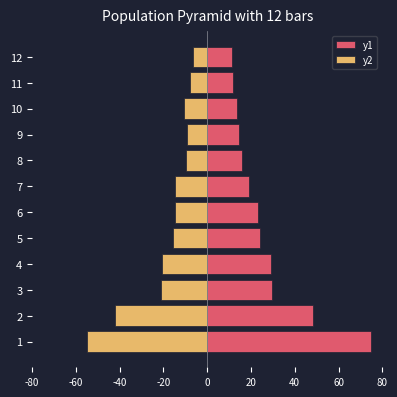

How many groups of bars are there?

12